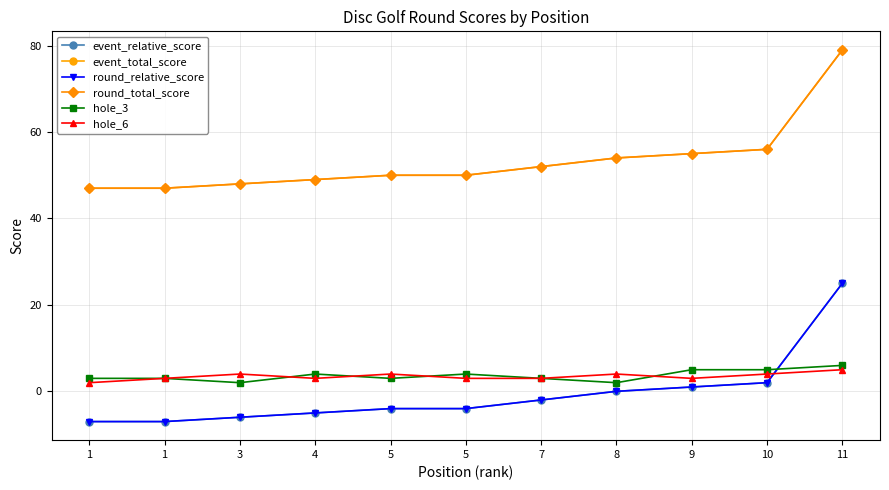

True or false: hole_3 and event_total_score cross at least once.

False